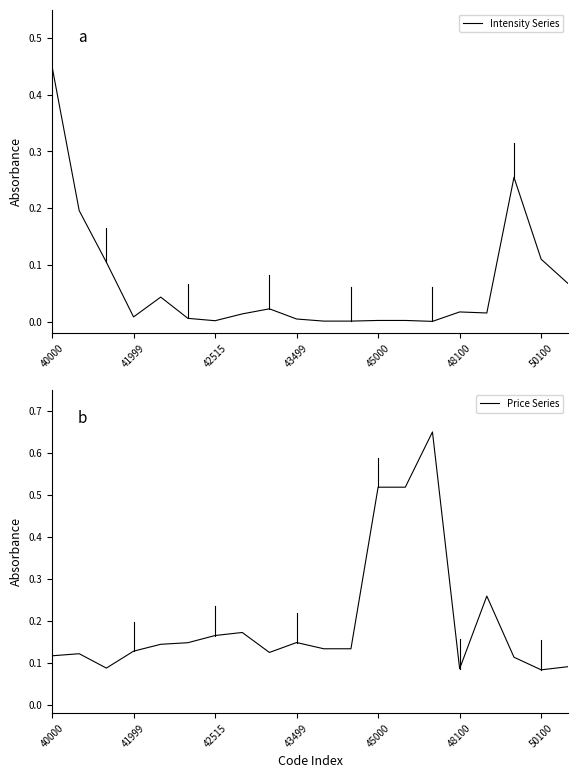

Is it true that Price Series equals 0.1 at 10?

True